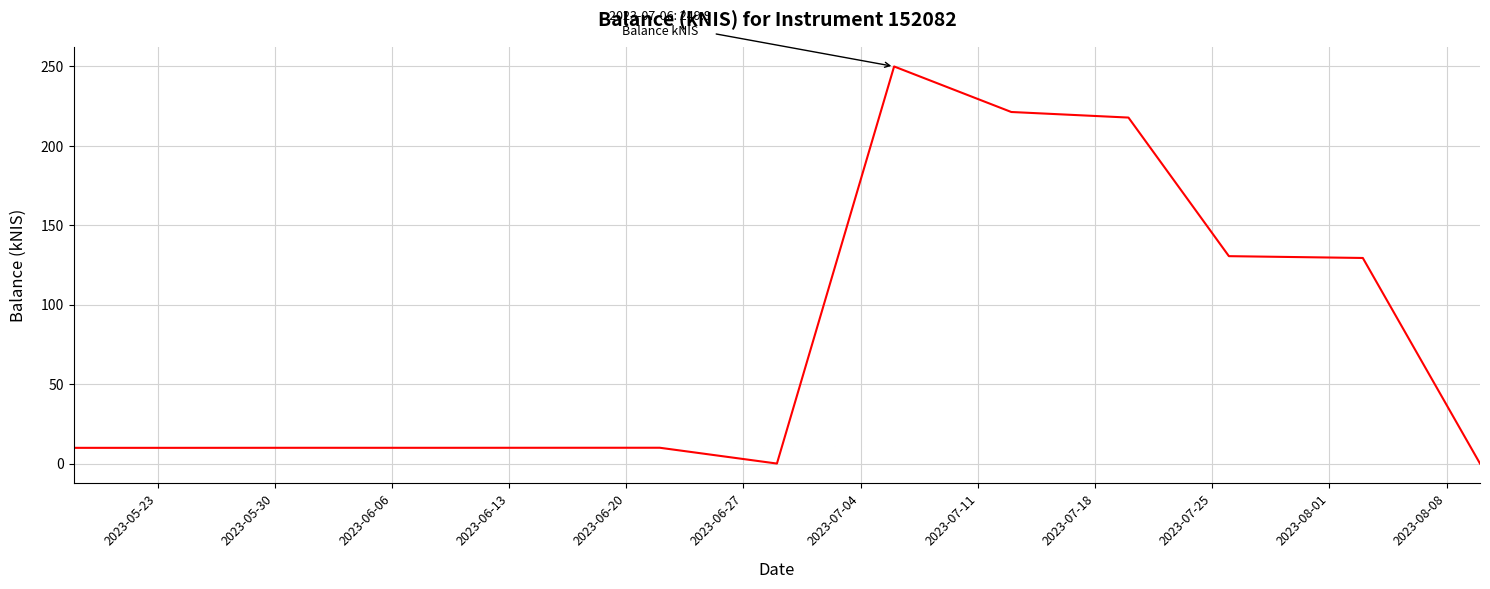

What is the difference between the maximum and minimum values?

249.9